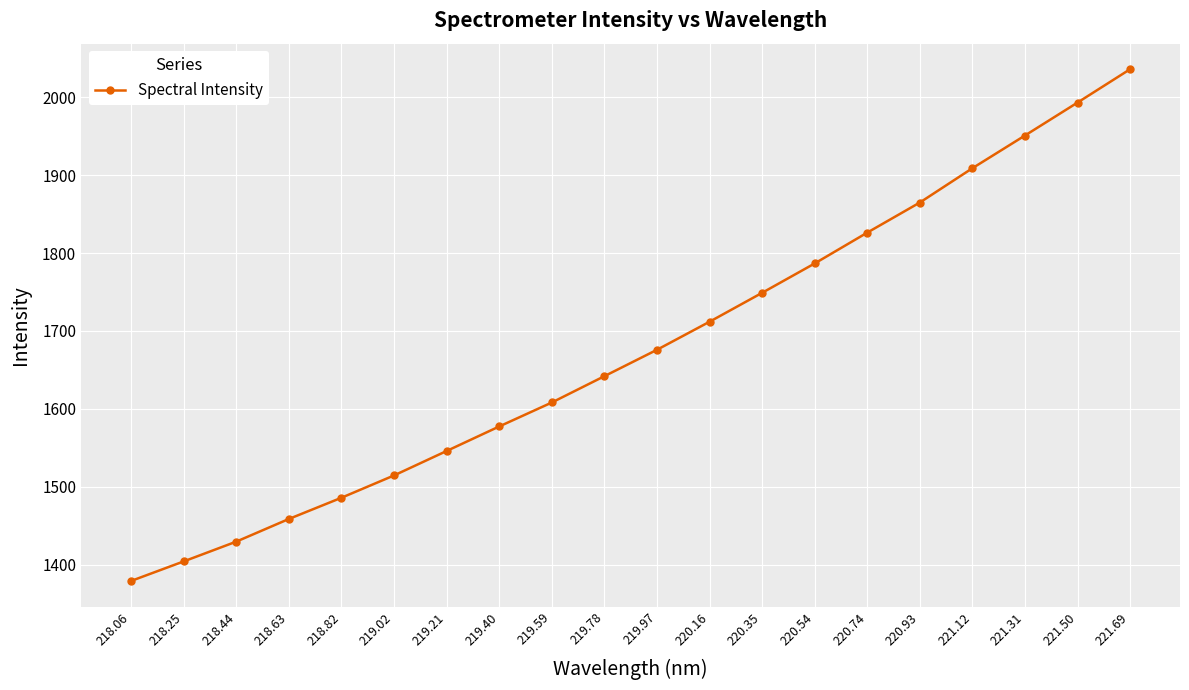

What position from the right is 220.35?

8